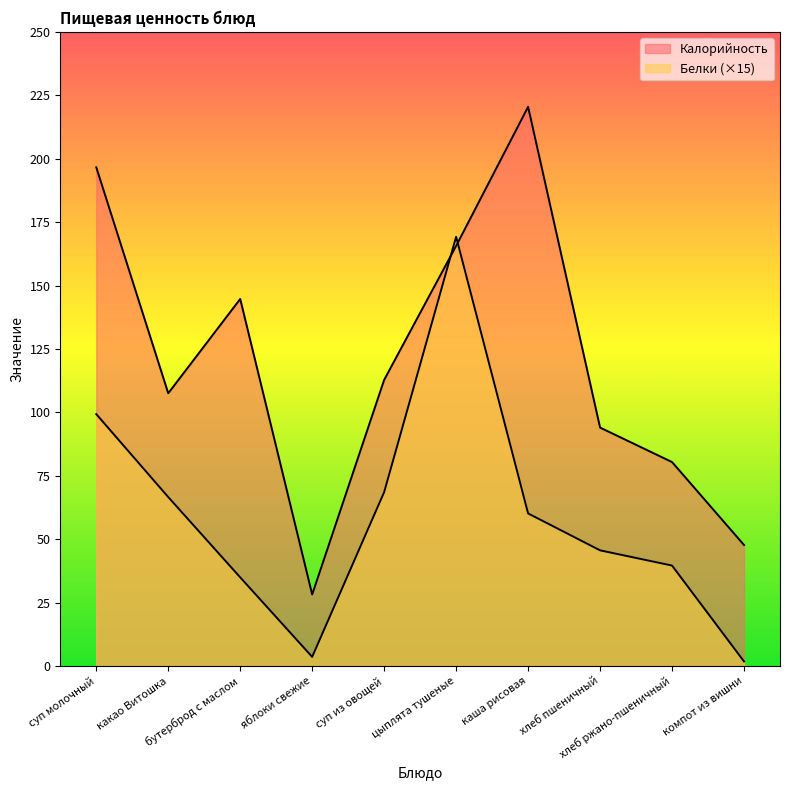

Rank the categories by Белки value from highest to lowest.

цыплята тушеные, суп молочный, суп из овощей, какао Витошка, каша рисовая, хлеб пшеничный, хлеб ржано-пшеничный, бутерброд с маслом, яблоки свежие, компот из вишни